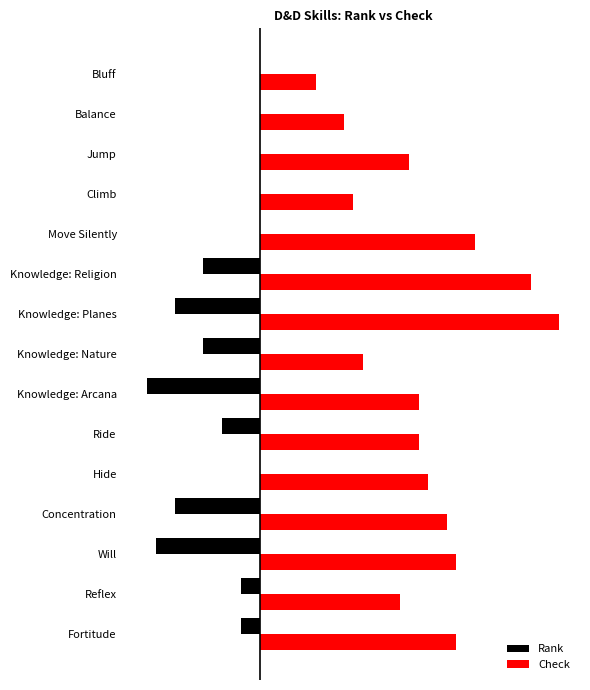

Which series has the widest spread of values?

Check